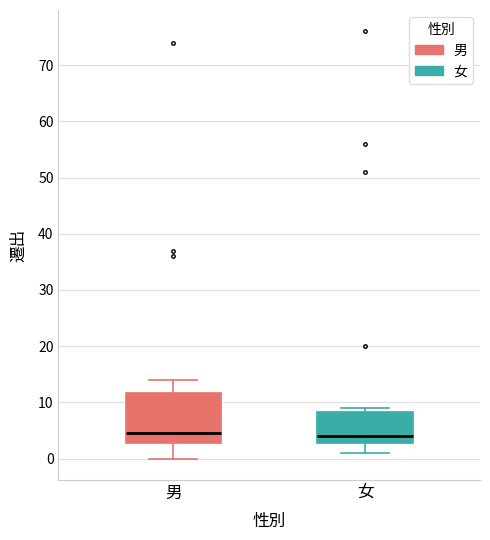

Where is the lower edge of the box for 女 on the y-axis? The values are not printed on the chart, so give them approximately, as read against the axis.

3